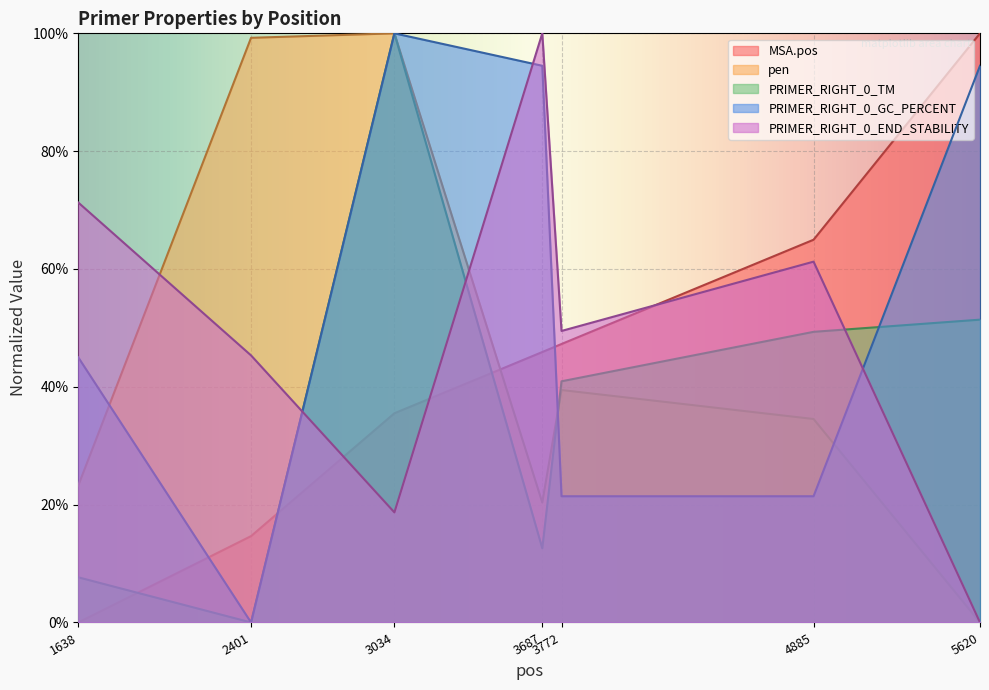

How many positive values does the PRIMER_RIGHT_0_END_STABILITY series have?

6